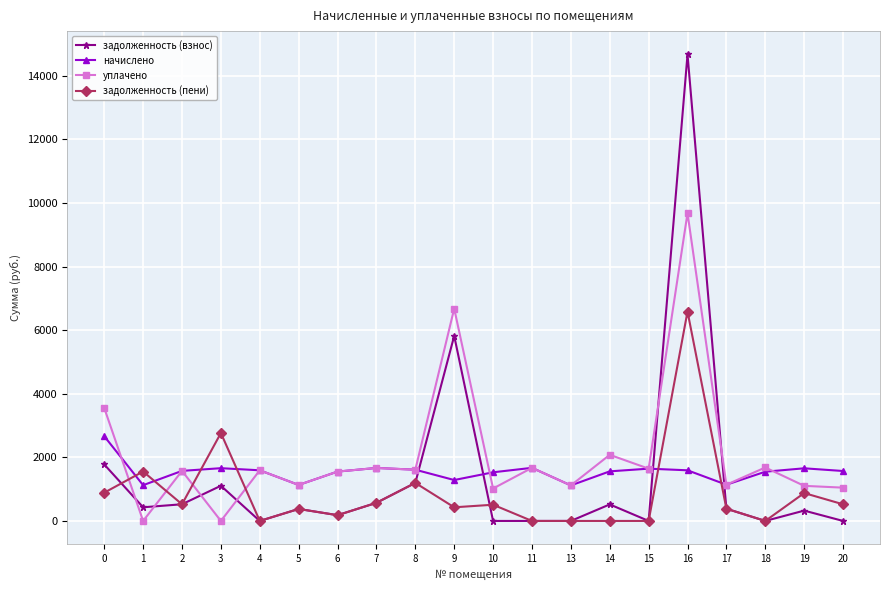

How many categories are shown in the chart?

20